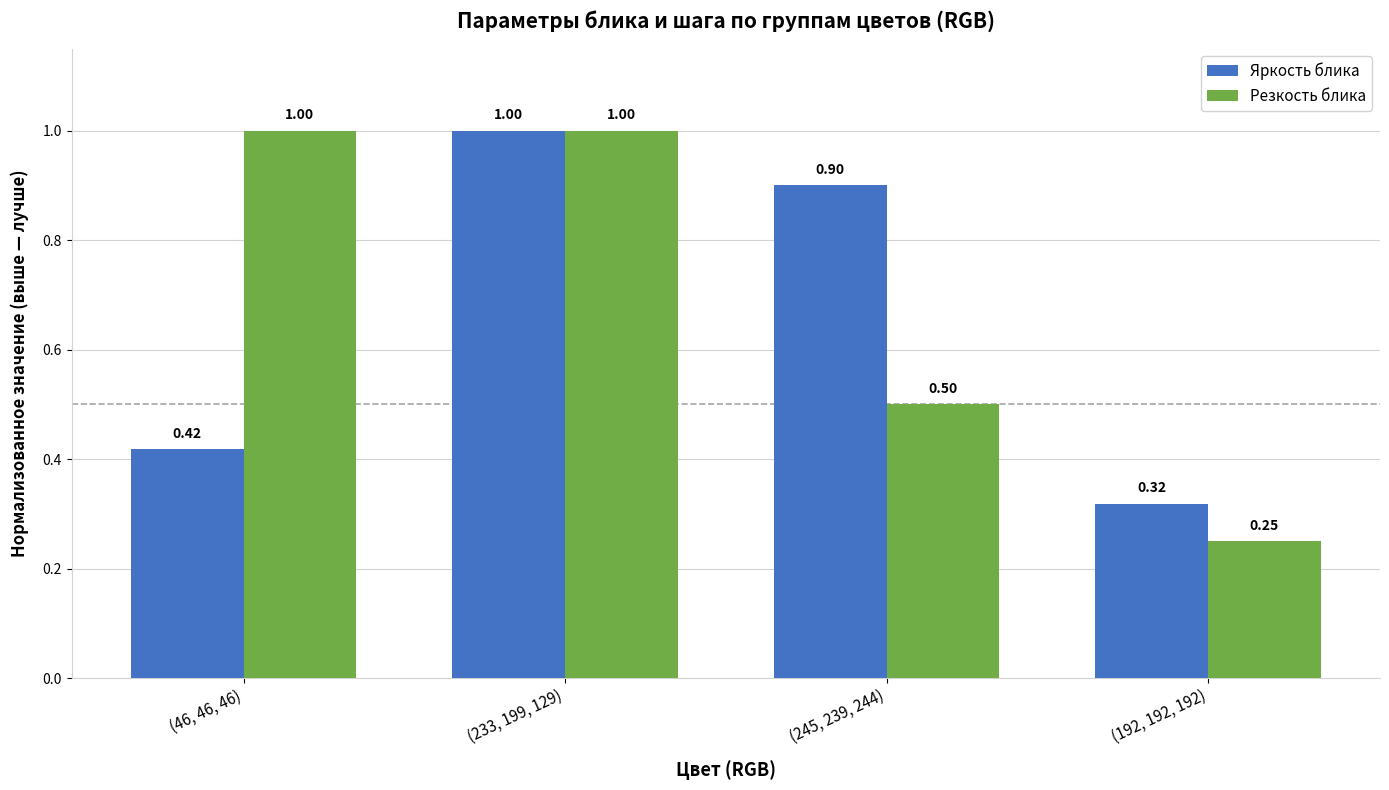

Which series has the largest range (max minus min)?

Резкость блика